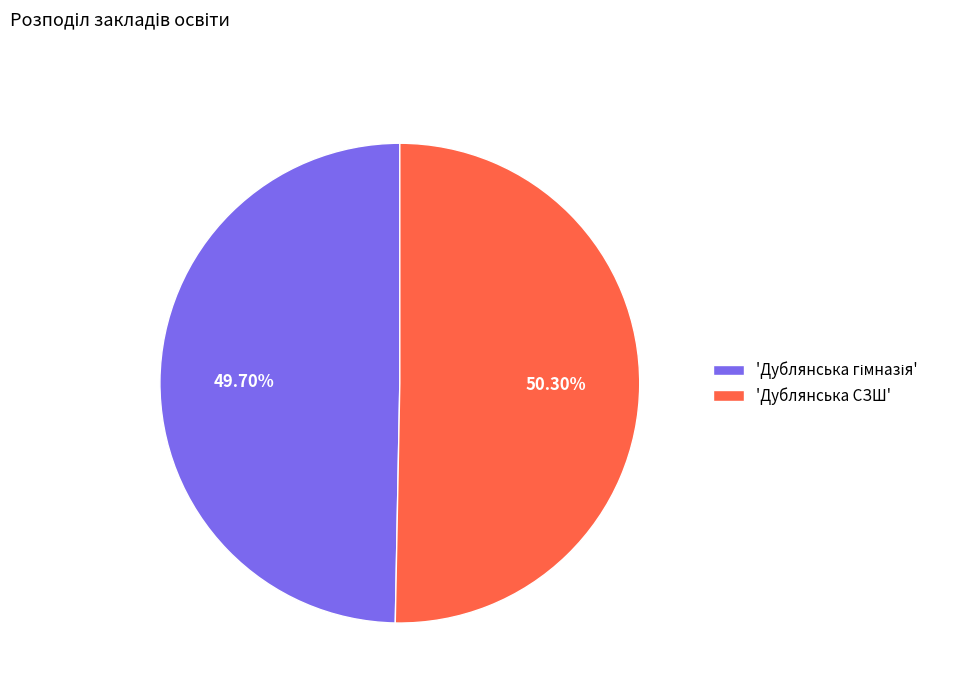

To the nearest percent, what is the difference between the largest and smallest slice percentages?

1%